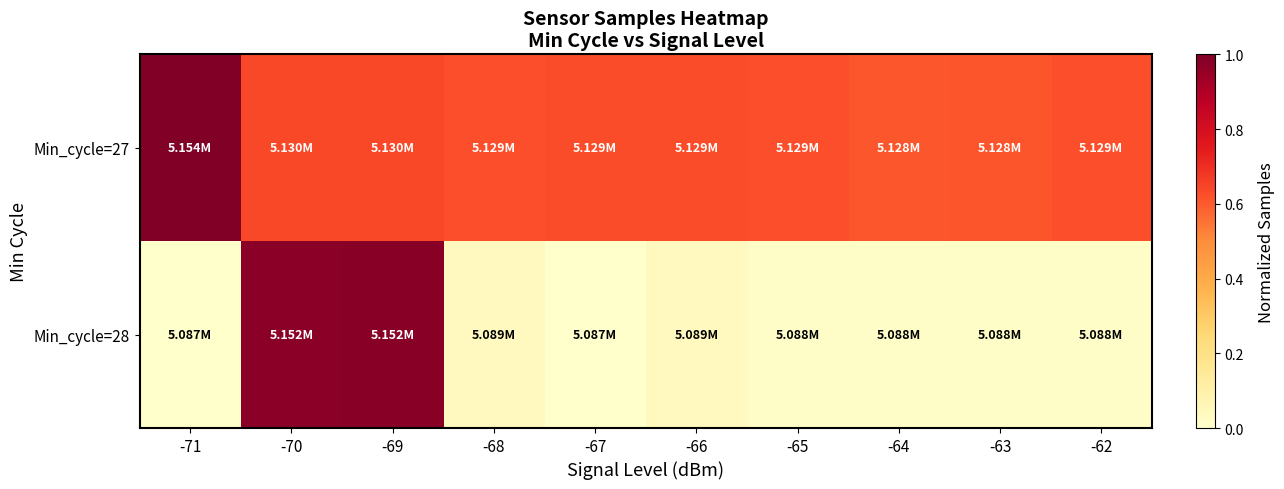

Which series changed the most between -68 and -65?

Min_cycle=28